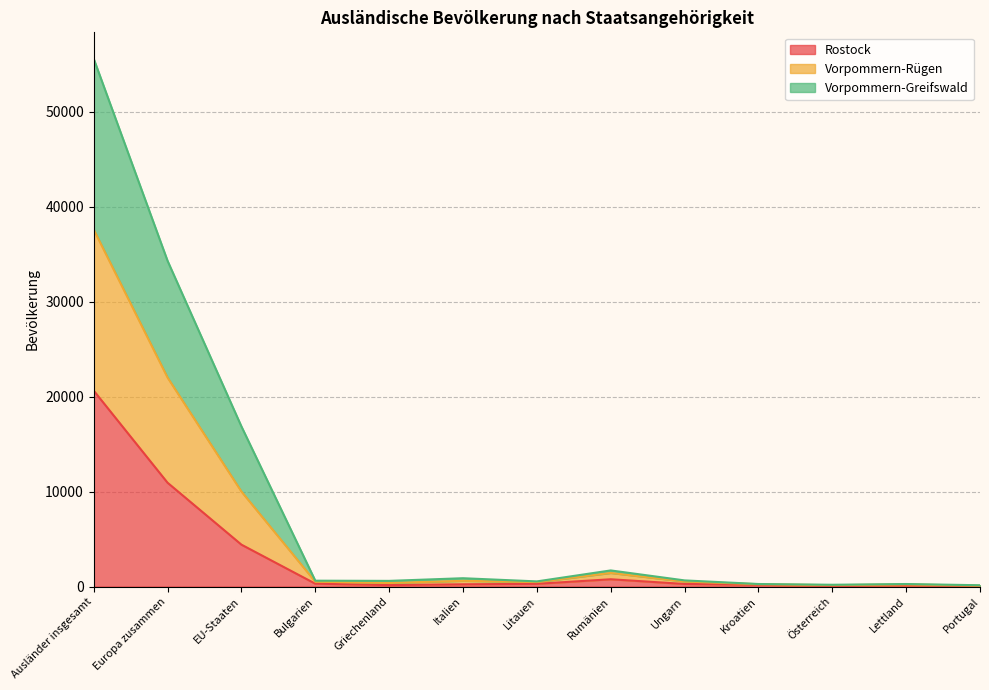

How many interior local peaks does the Vorpommern-Rügen series have?

3